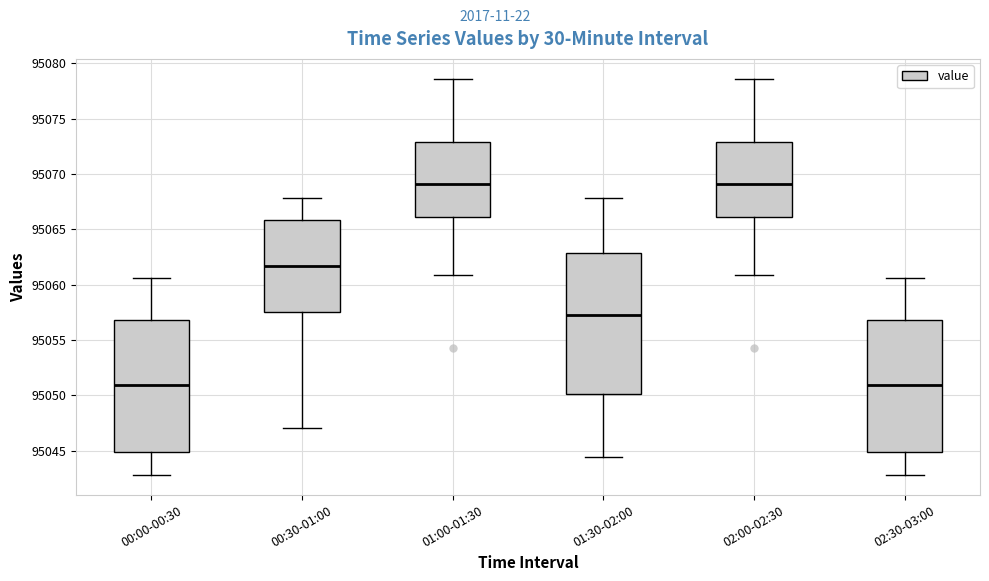

Reading left to right, transcribe this box plot: for each box, give where its median line is, the range the box spans, and where its two whiskers end, as read against the y-axis. The values are not printed on the chart, so give them approximately, as read against the axis.

00:00-00:30: median 95051.0, box 95045.0 to 95057.0, whiskers 95043.0 to 95060.5
00:30-01:00: median 95061.5, box 95057.5 to 95066.0, whiskers 95047.0 to 95068.0
01:00-01:30: median 95069.0, box 95066.0 to 95073.0, whiskers 95061.0 to 95078.5
01:30-02:00: median 95057.5, box 95050.0 to 95063.0, whiskers 95044.5 to 95068.0
02:00-02:30: median 95069.0, box 95066.0 to 95073.0, whiskers 95061.0 to 95078.5
02:30-03:00: median 95051.0, box 95045.0 to 95057.0, whiskers 95043.0 to 95060.5